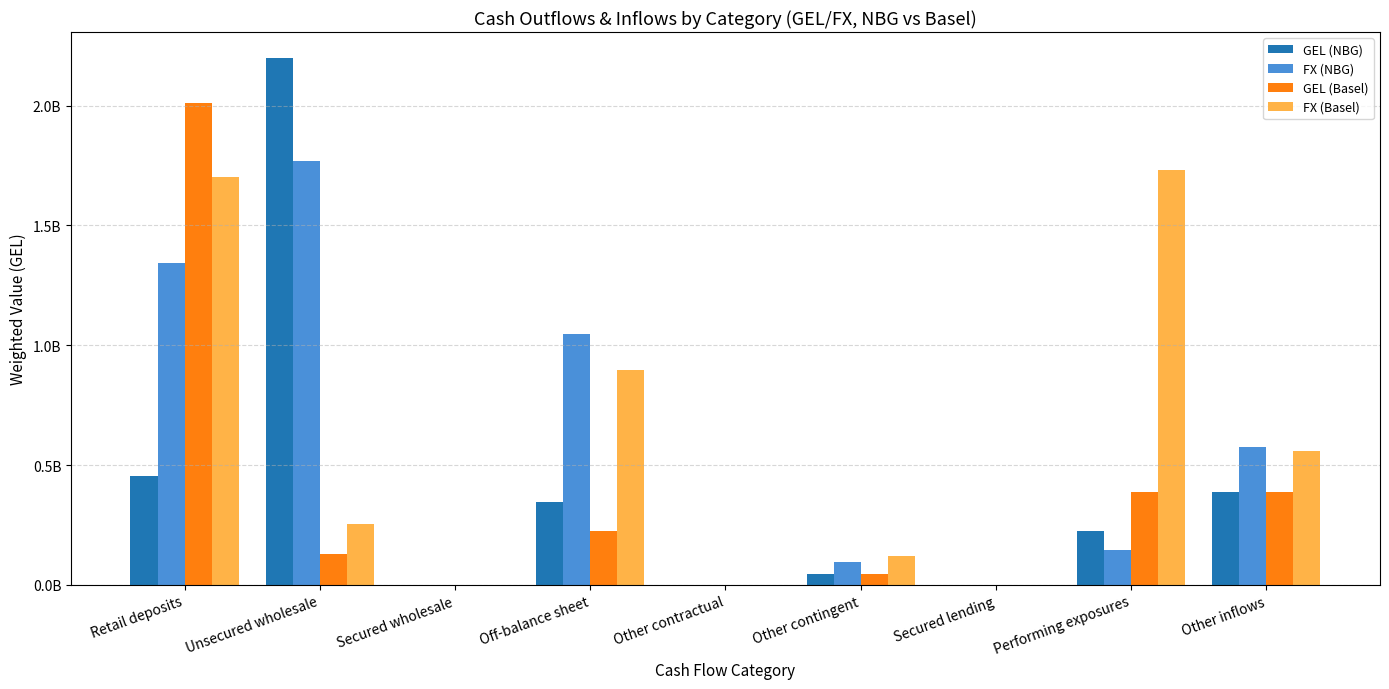

At how many categories does at least one series exceed 524220957?

5